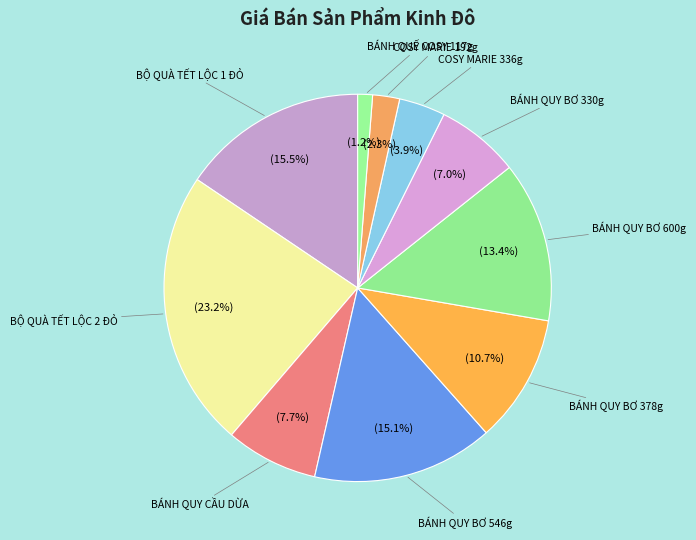

How many slices are in this pie chart?

10